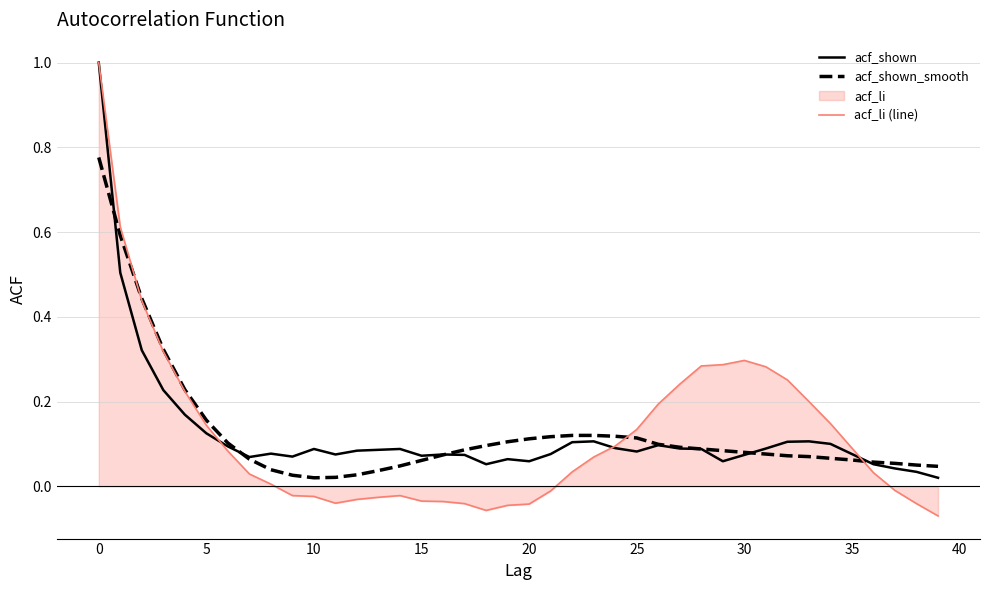

What is the maximum value for acf_li (line)?

1.0